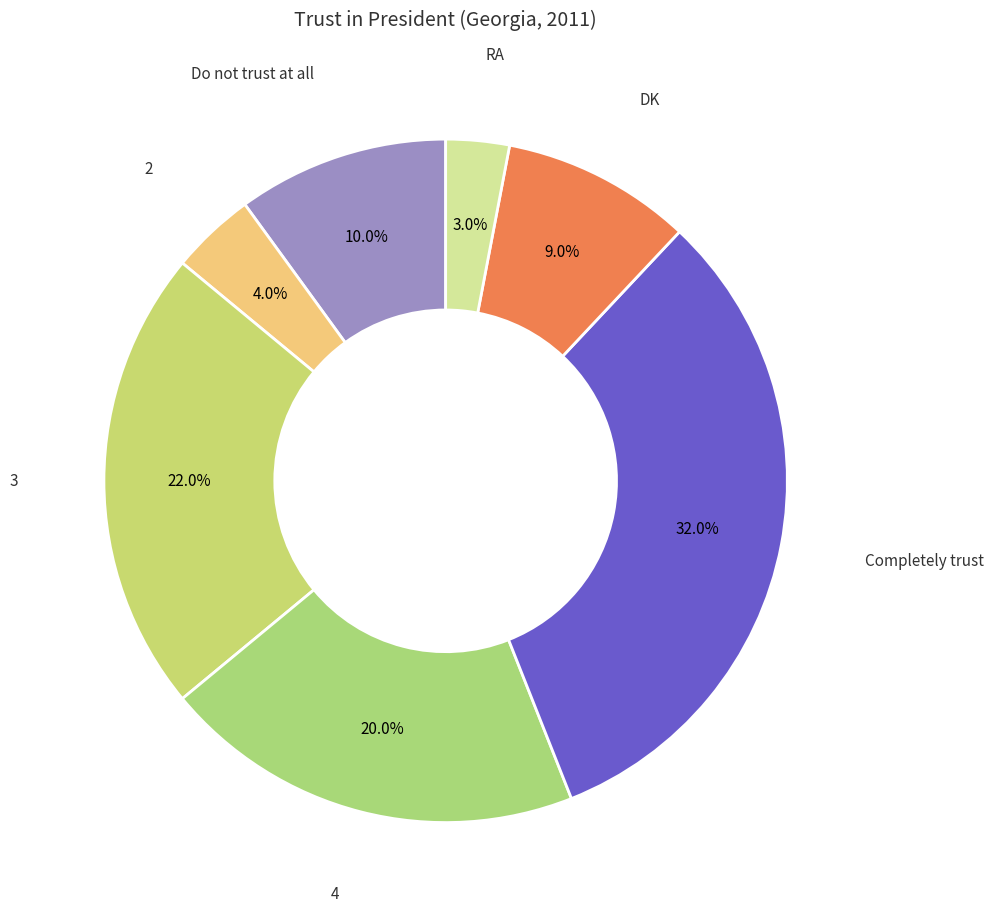

How many slices are in this pie chart?

7